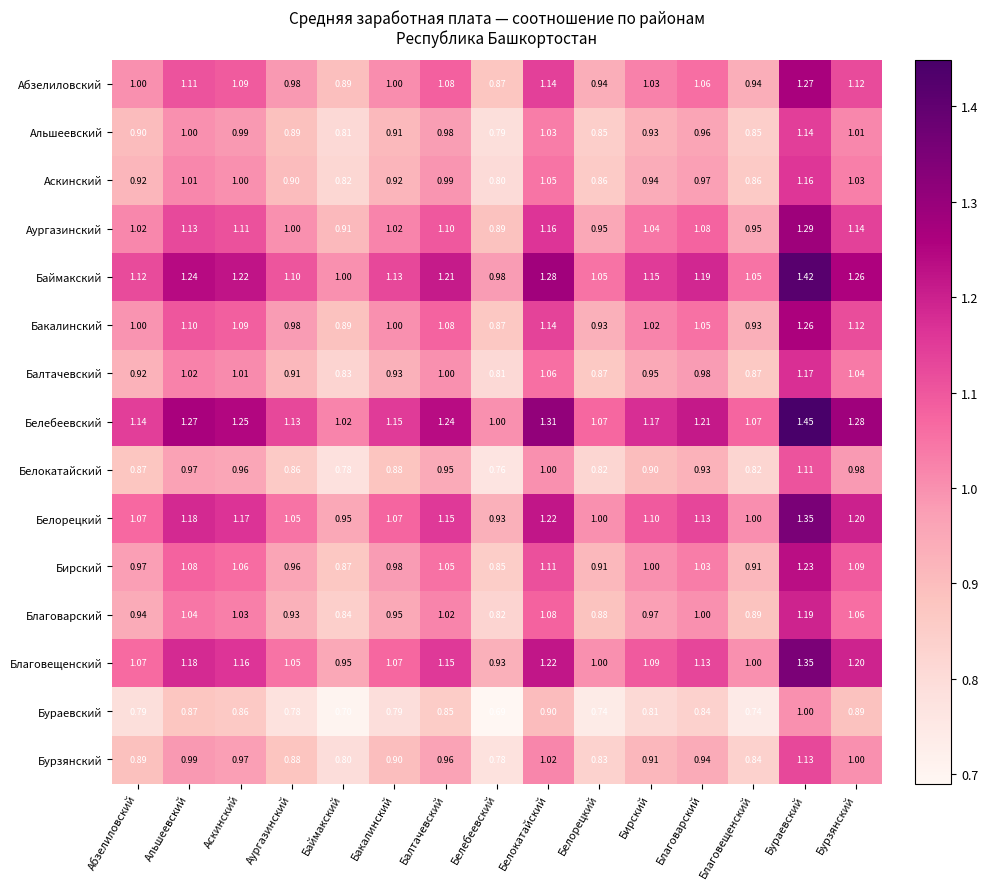

At which label does Аургазинский first exceed 1?

Абзелиловский